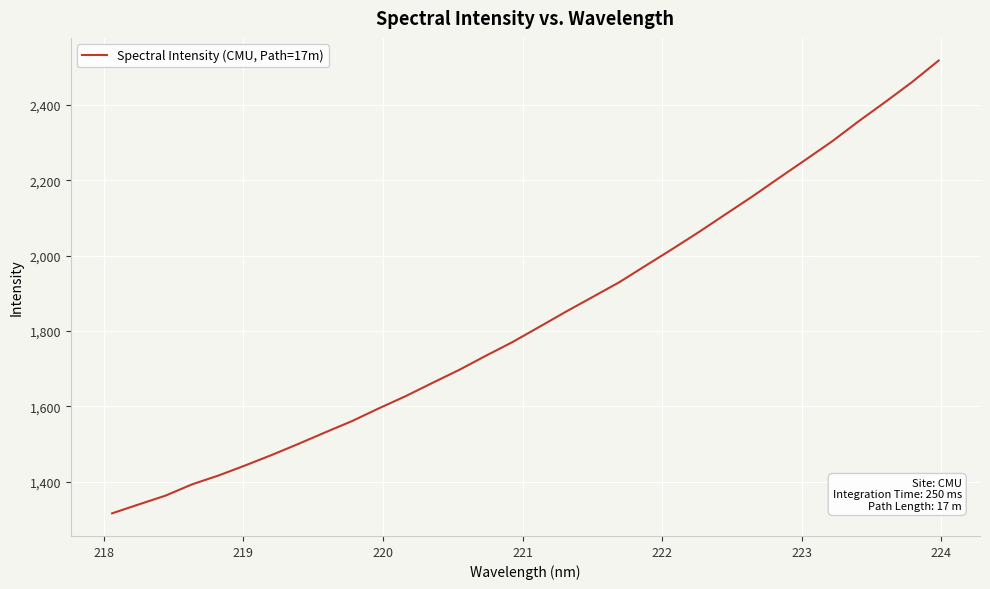

What is the sum of all values?

58735.6